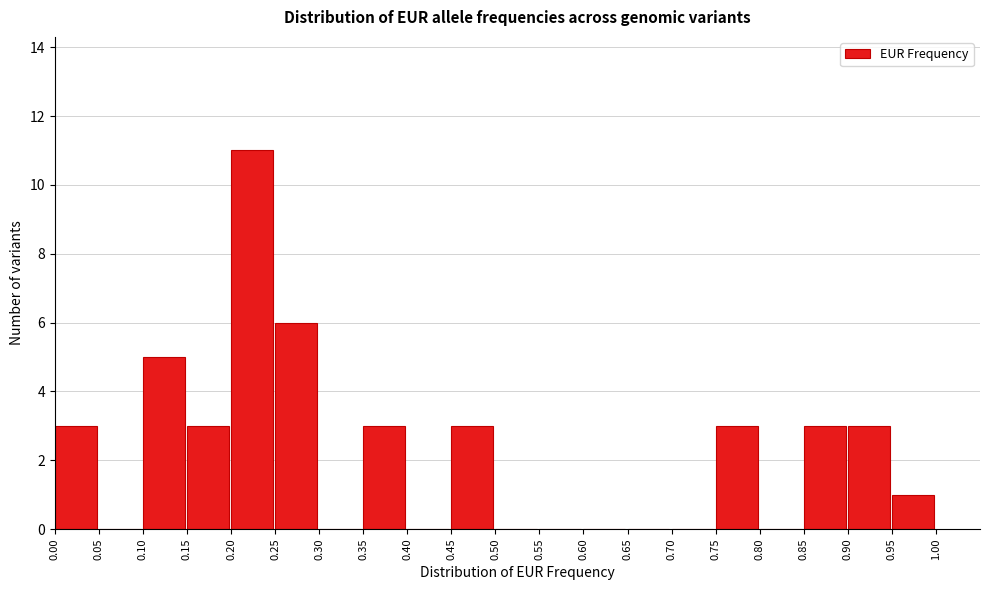

What is the height of the bar covering 0.20 to 0.25 on the x-axis? The values are not printed on the chart, so give them approximately, as read against the axis.

11